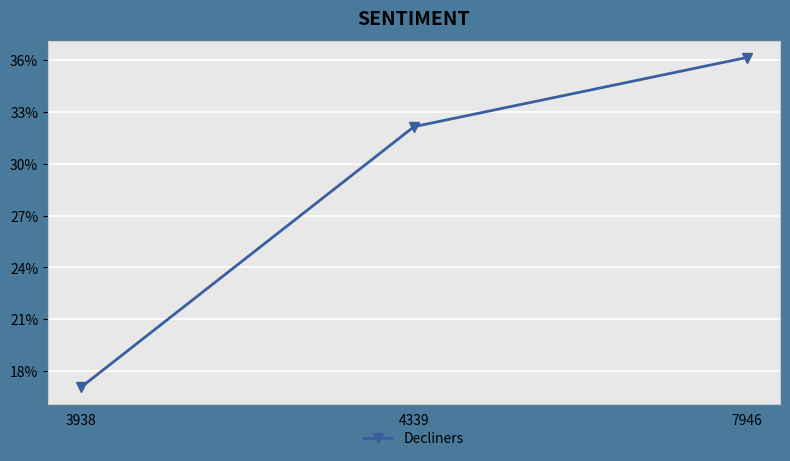

The value at 7946 is 9490. True or false?

False